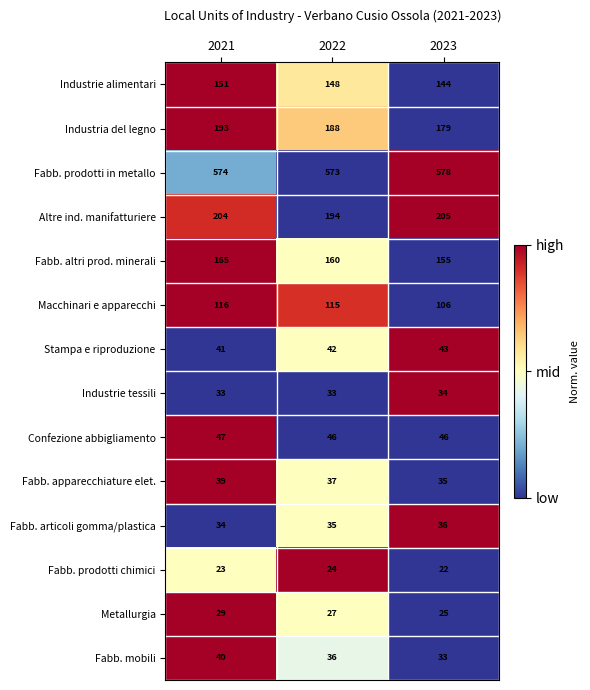

What is the sum of the Macchinari e apparecchi values at 2023 and 2022?

221